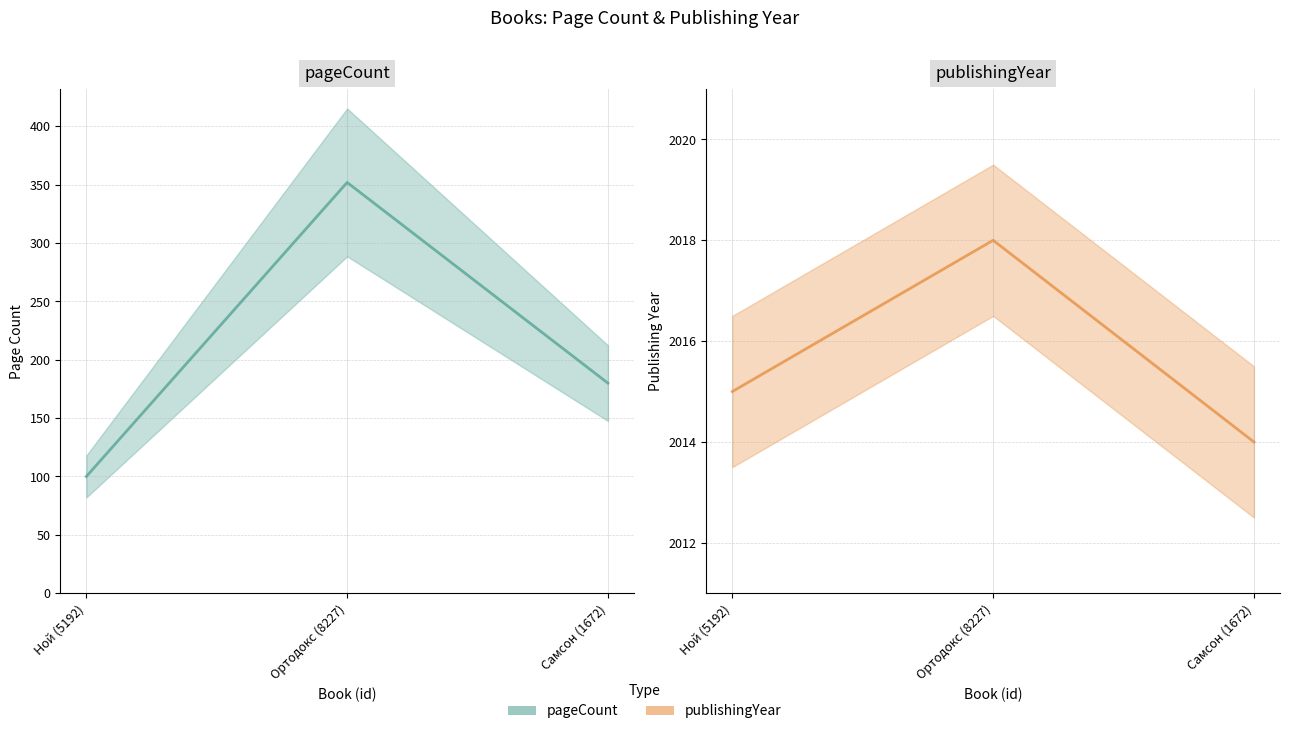

What is the lowest value of the pageCount series?

100